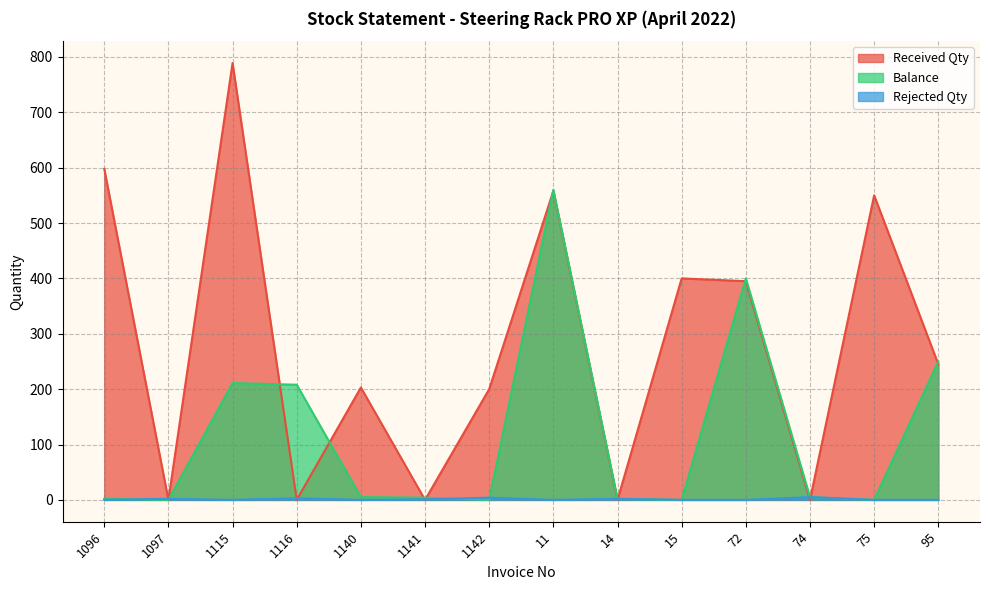

Between 1096 and 14, which is larger?

1096